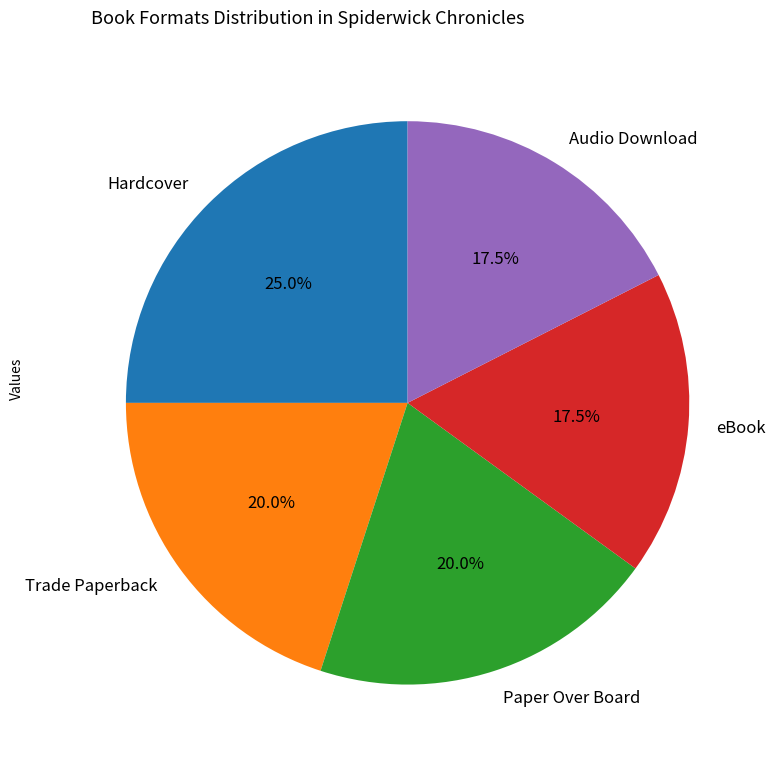

Is the sum of Trade Paperback and eBook greater than half?

No